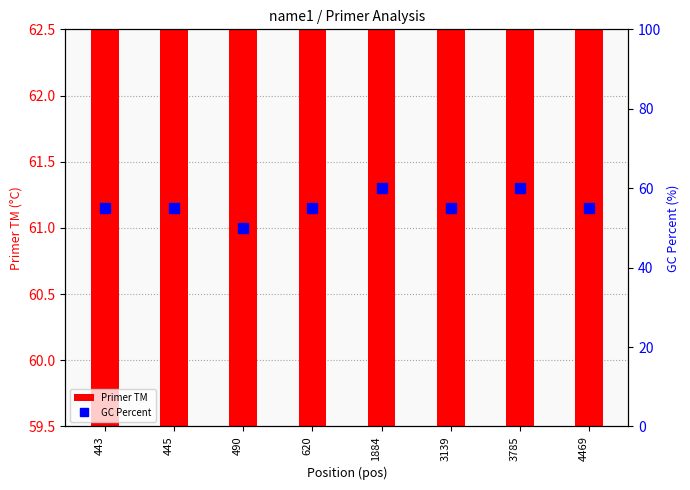

Is it true that Primer TM equals 60.0 at 3785?

True